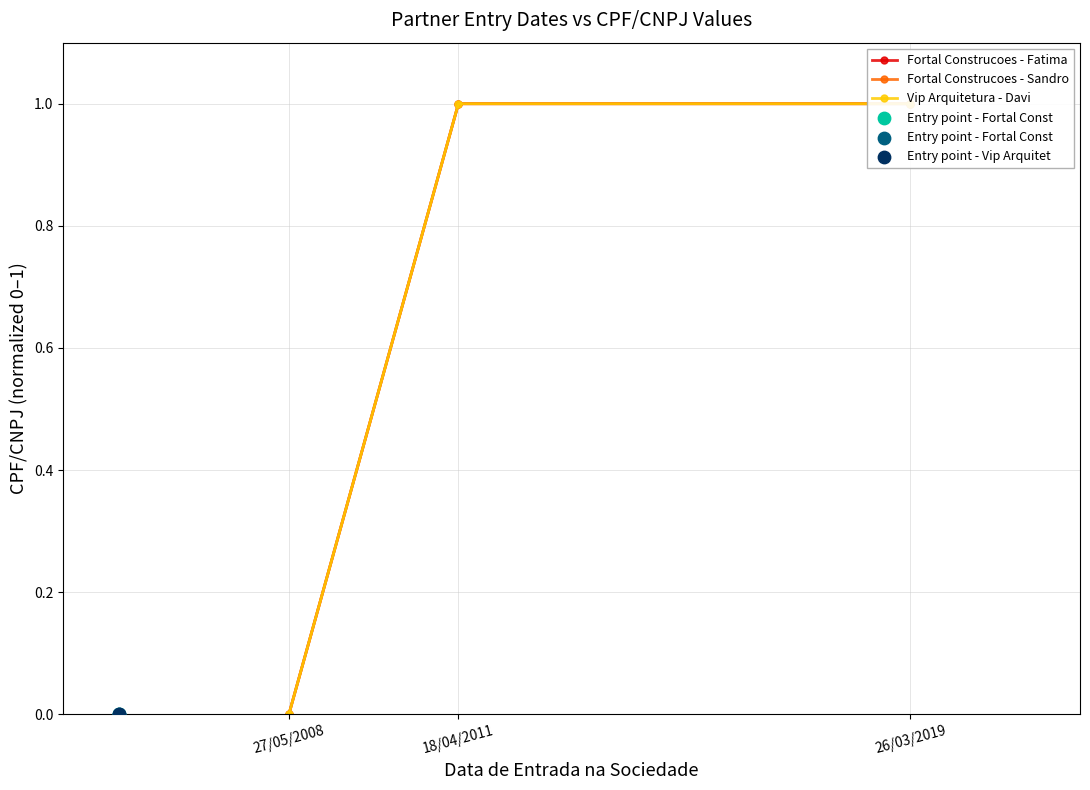

What are all the series names shown in the legend?

Fortal Construcoes - Fatima, Fortal Construcoes - Sandro, Vip Arquitetura - Davi